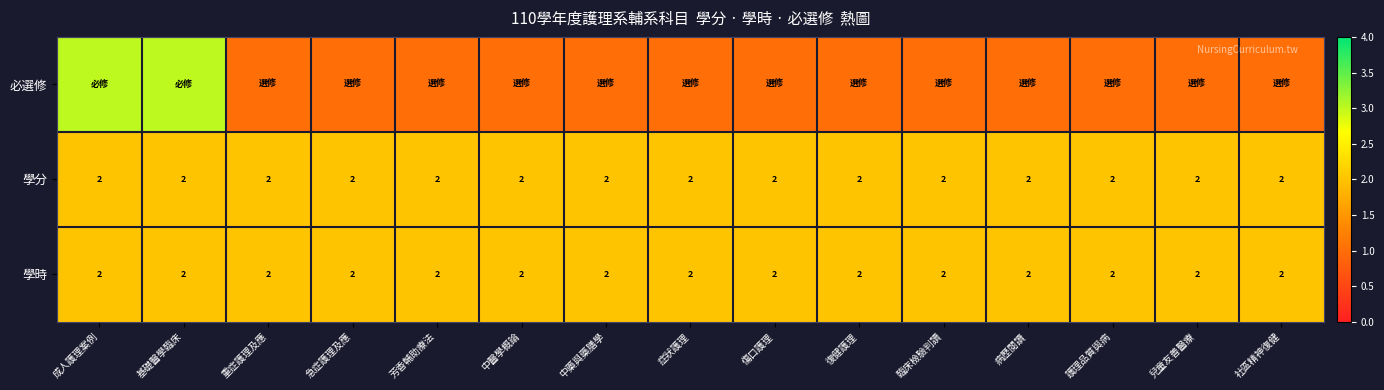

What is the spread (max minus min) of values at 中醫學概論?

1